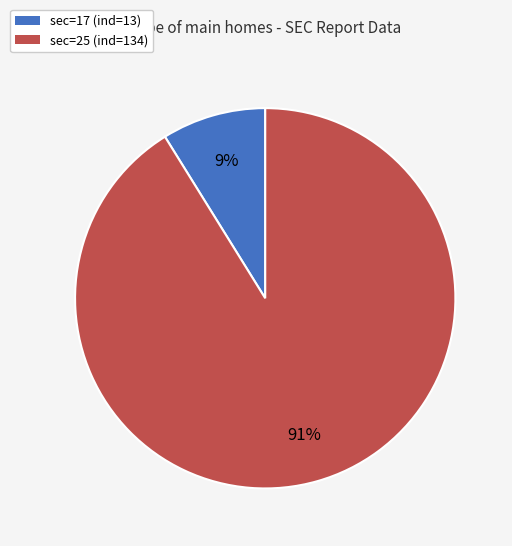

Do sec=17 (ind=13) and sec=25 (ind=134) together represent more than half of the pie?

Yes